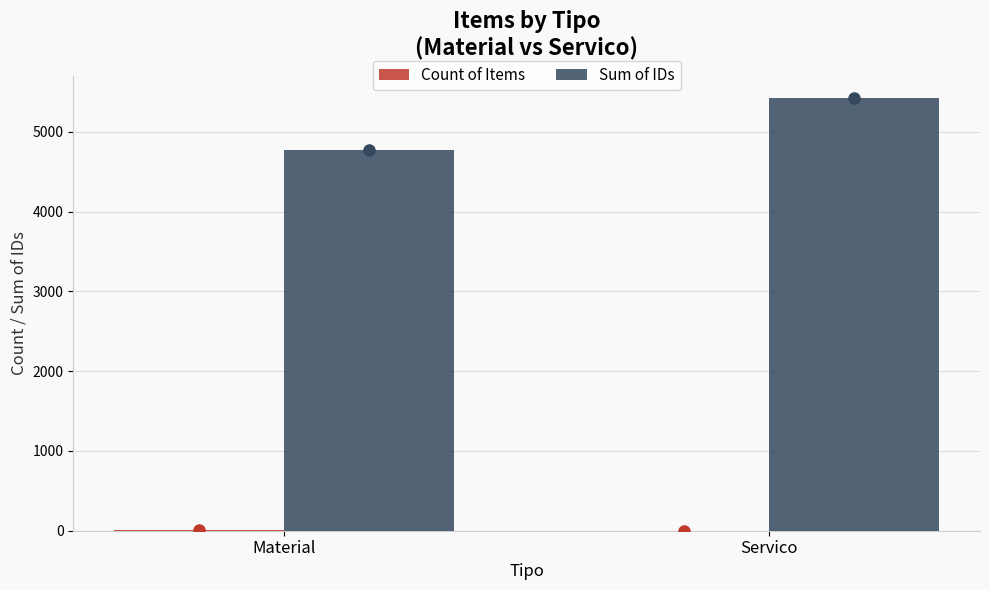

How many groups of bars are there?

2